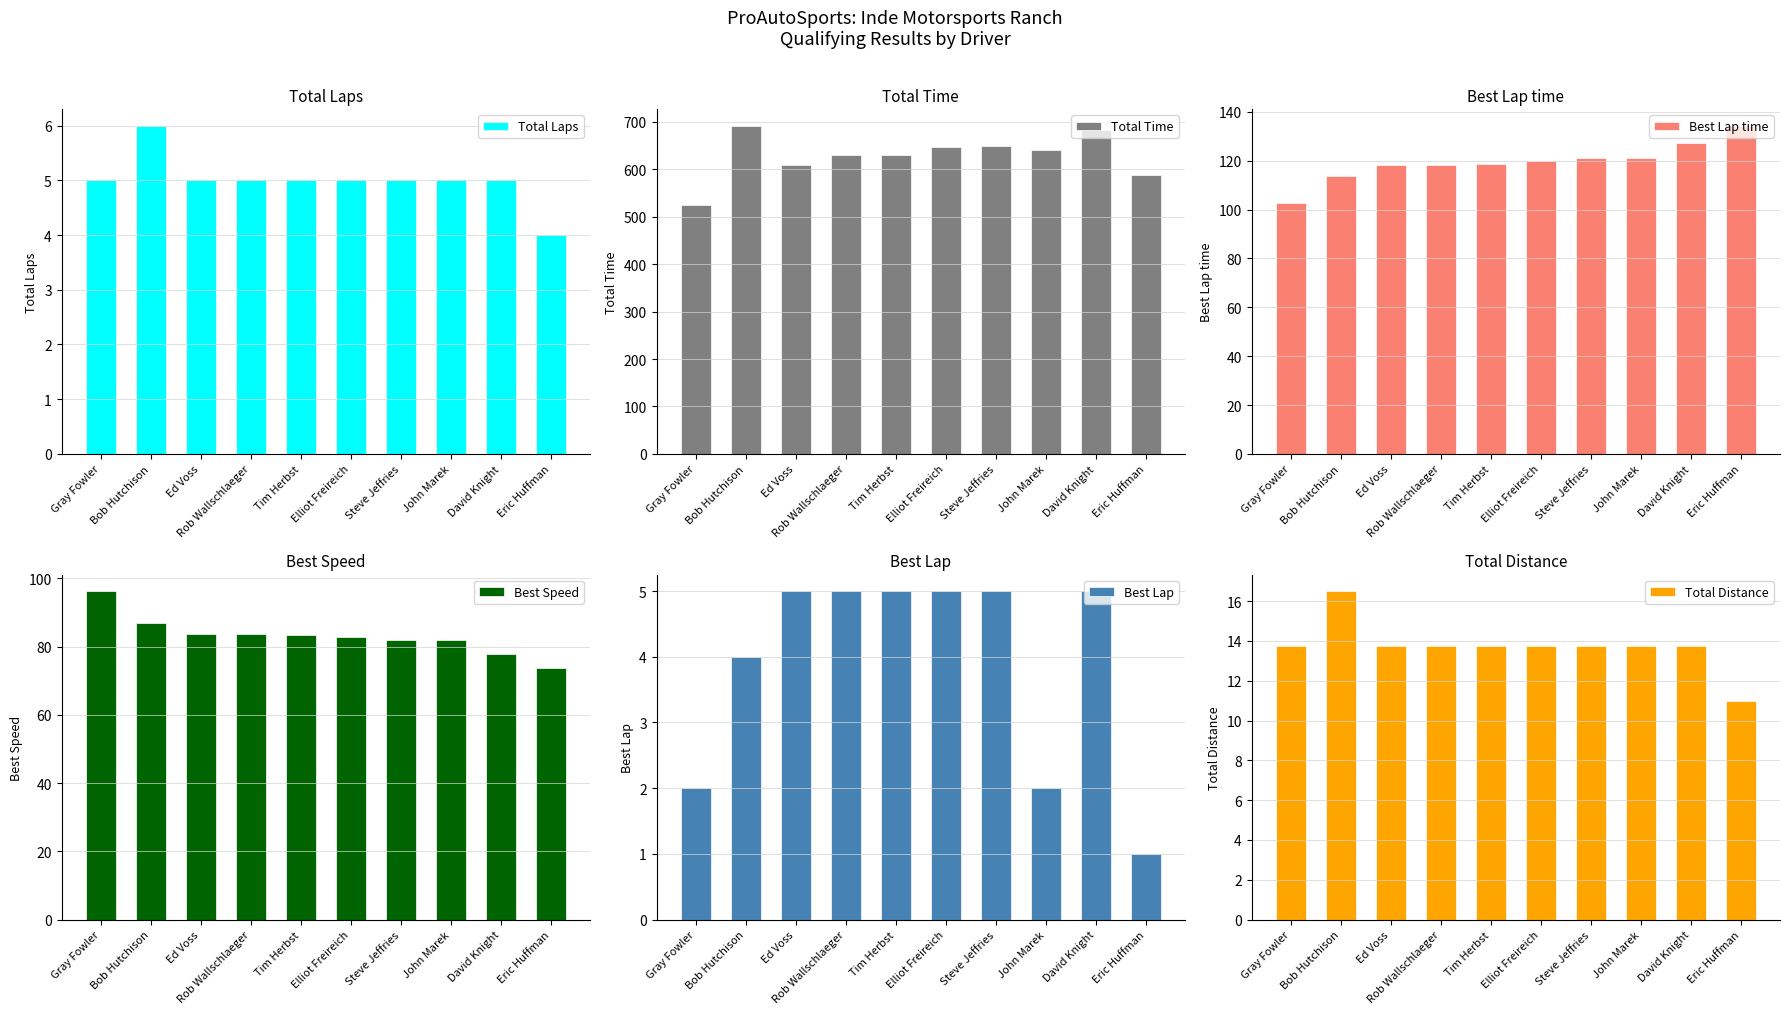

Reading left to right, what are all the values shown in this chart?

Total Laps: 5.0	6.0	5.0	5.0	5.0	5.0	5.0	5.0	5.0	4.0
Total Time: 524.4	692.4	609.4	629.7	630.7	646.5	648.9	639.8	683.4	587.8
Best Lap time: 102.9	113.8	118.1	118.1	118.6	119.7	120.9	120.9	127.4	134.4
Best Speed: 96.2	87.0	83.8	83.8	83.5	82.7	81.9	81.9	77.7	73.7
Best Lap: 2.0	4.0	5.0	5.0	5.0	5.0	5.0	2.0	5.0	1.0
Total Distance: 13.8	16.5	13.8	13.8	13.8	13.8	13.8	13.8	13.8	11.0